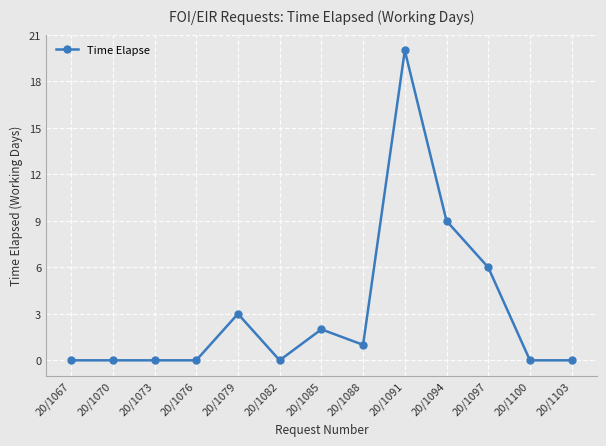

What is the change in value from 20/1079 to 20/1085?

-1